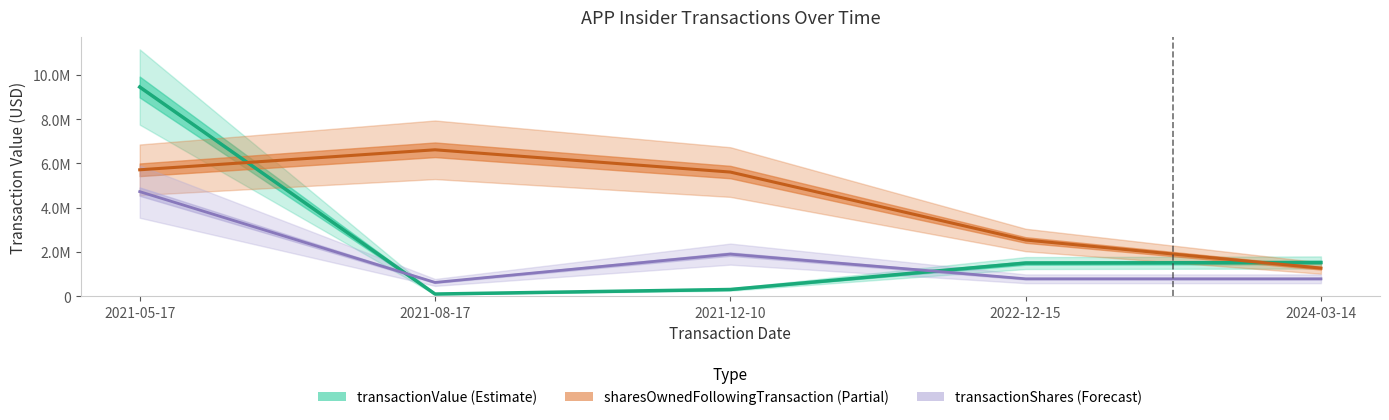

How many times do transactionShares and transactionValue cross each other?

2